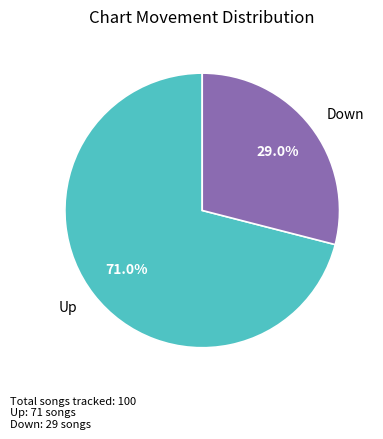

Approximately how many times larger is the value at Down compared to Up?

0.4